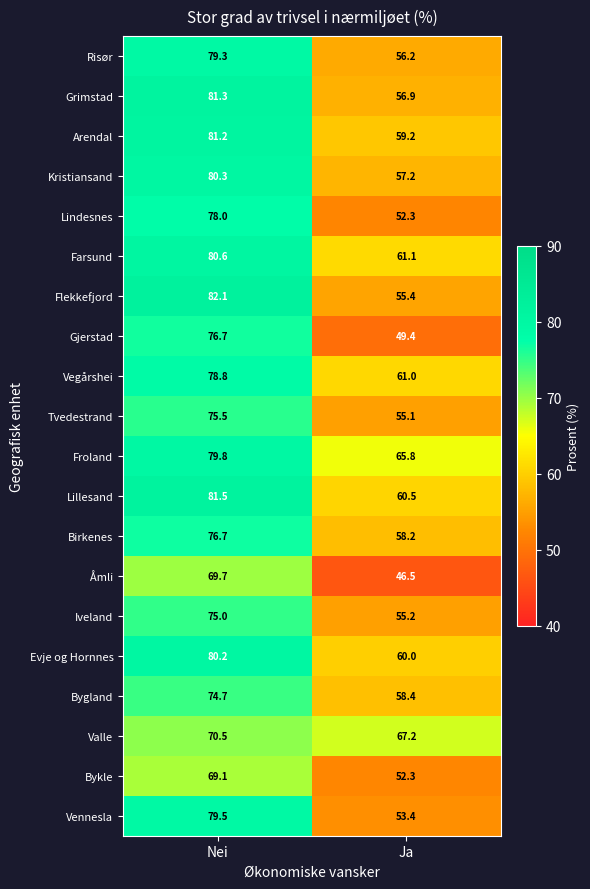

What is the average value of the Lillesand series?

71.0